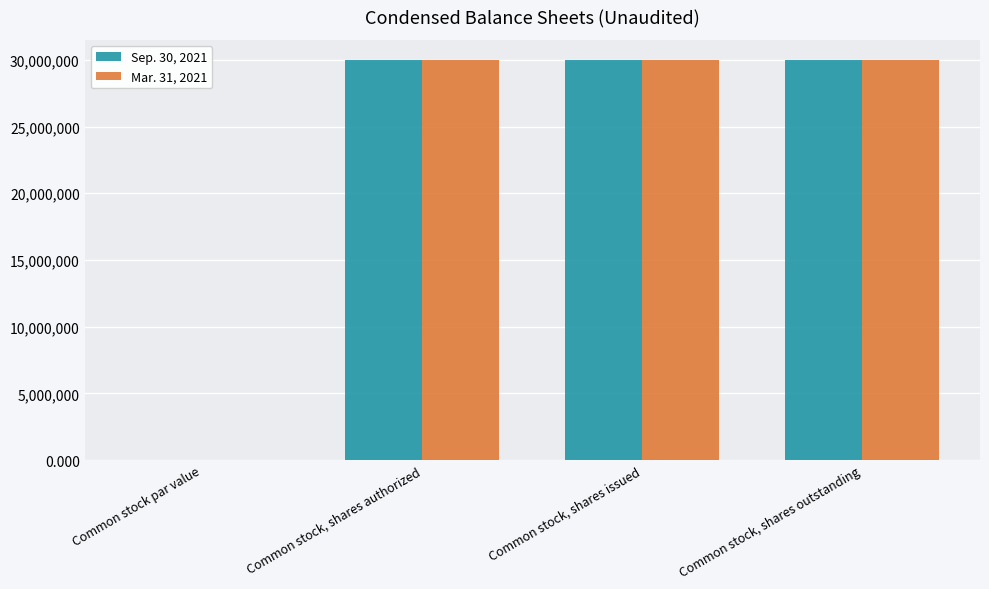

Is it true that Sep. 30, 2021 equals 29995000.0 at Common stock, shares issued?

True